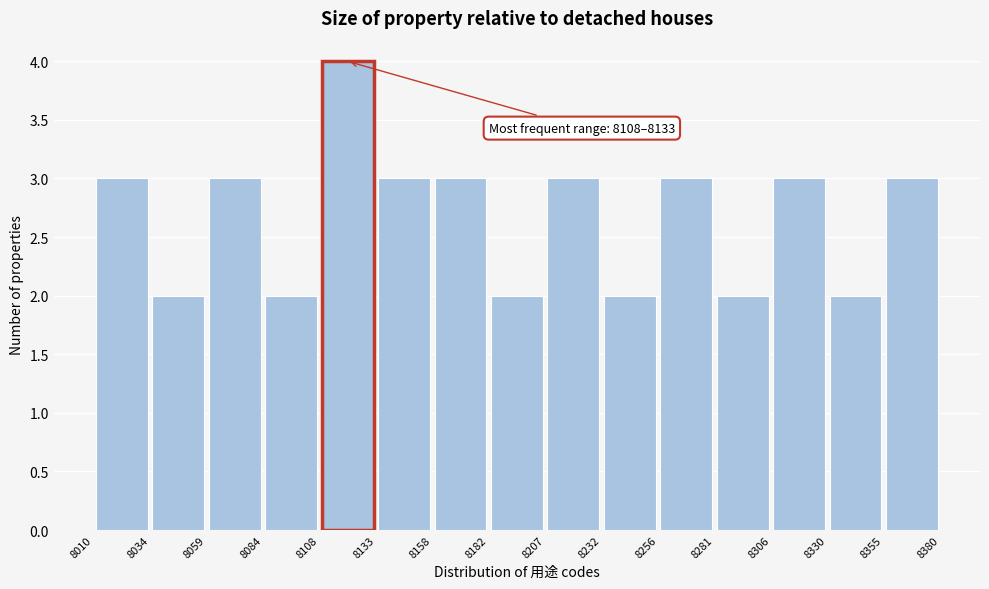

Over which range of the x-axis is the bar tallest?

8108 to 8133